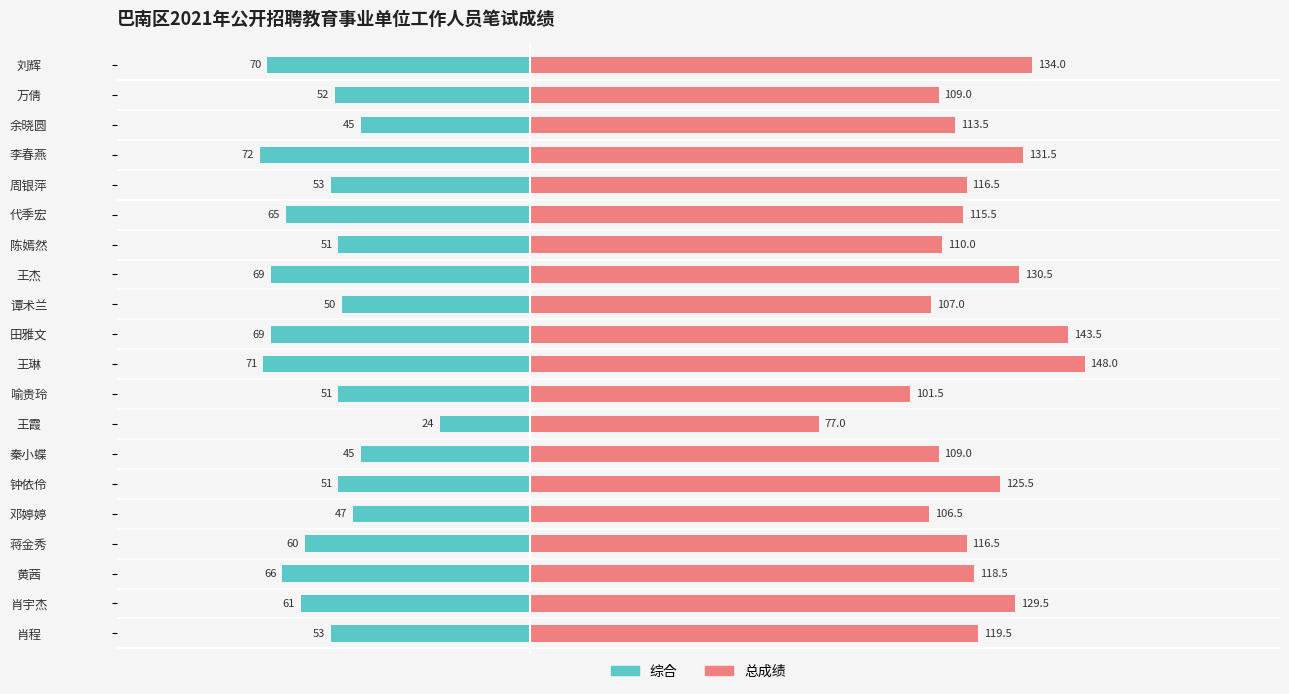

Is it true that 总成绩 equals 184.2 at 周银萍?

False